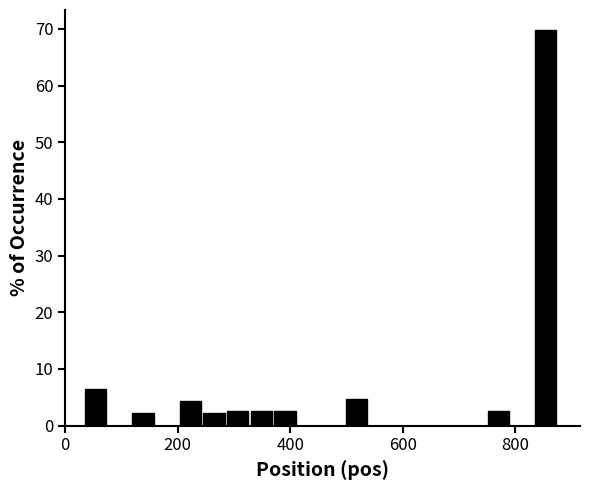

Read against the x-axis, roughly where is the centre of the tallest bar?

860